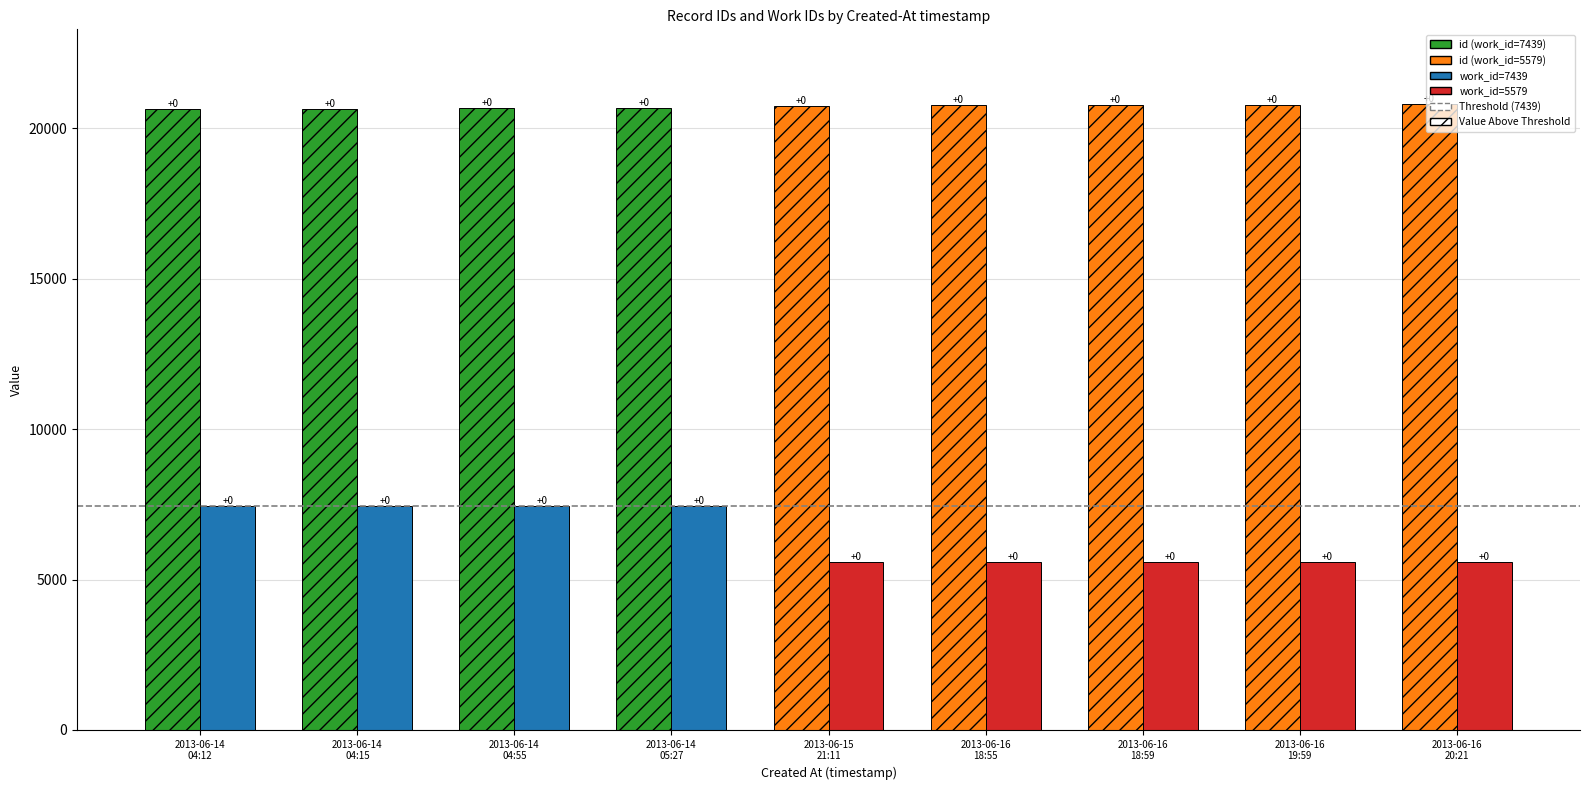

Does the chart contain any negative values?

No